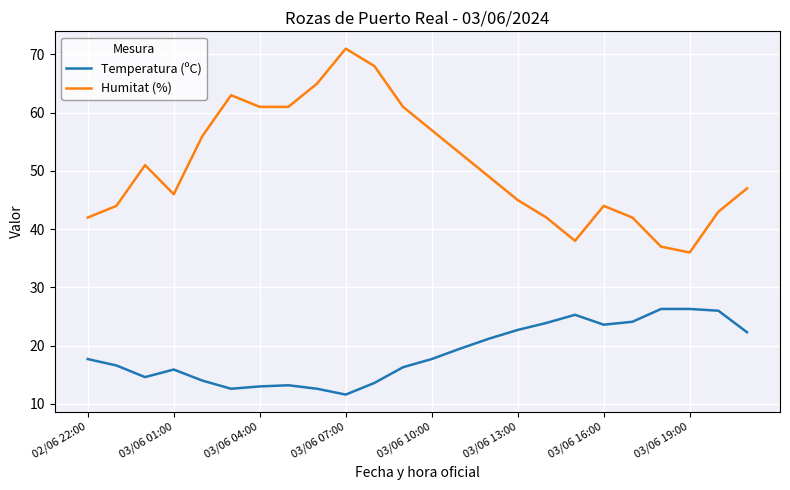

Which series has the largest total across all categories?

Humitat (%)